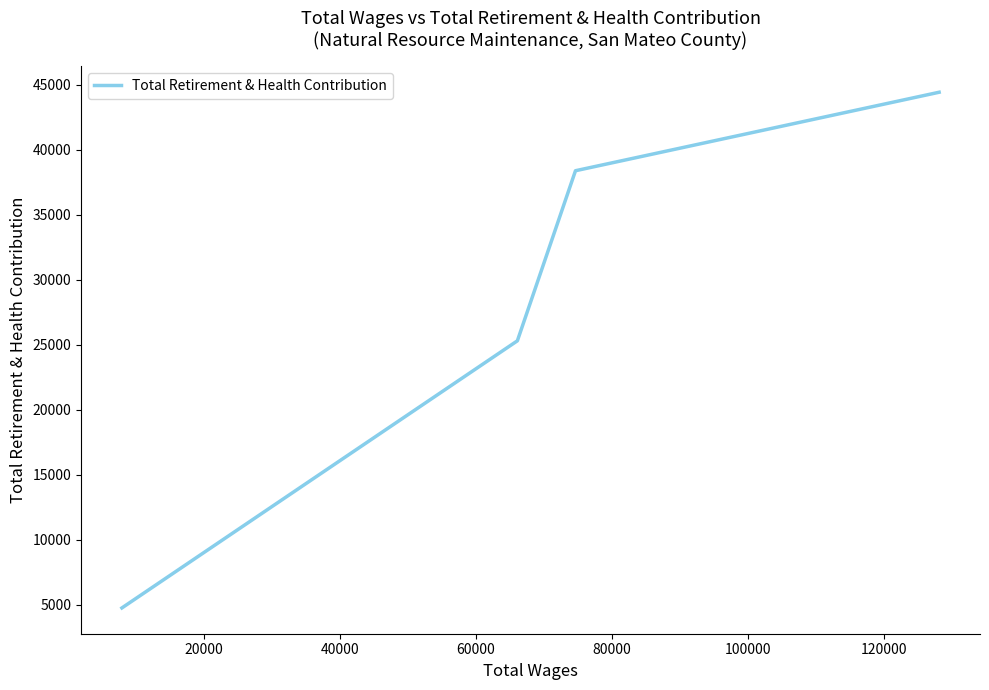

How many lines are shown in the chart?

1